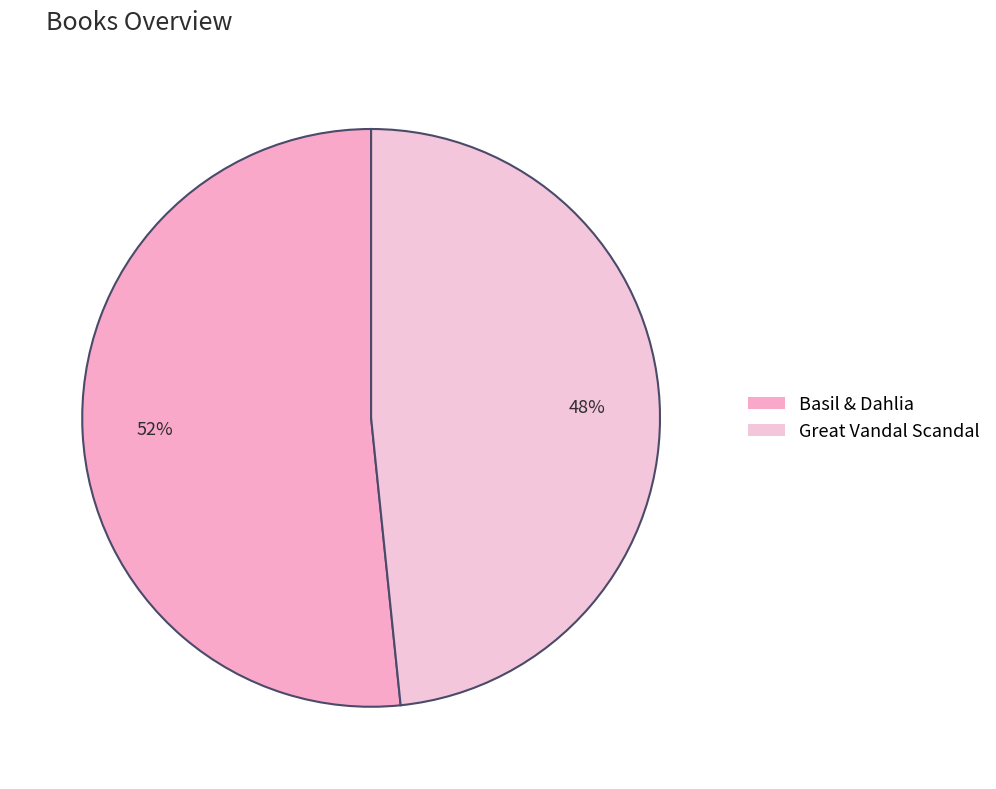

What portion of the pie excludes Great Vandal Scandal?

51.6%